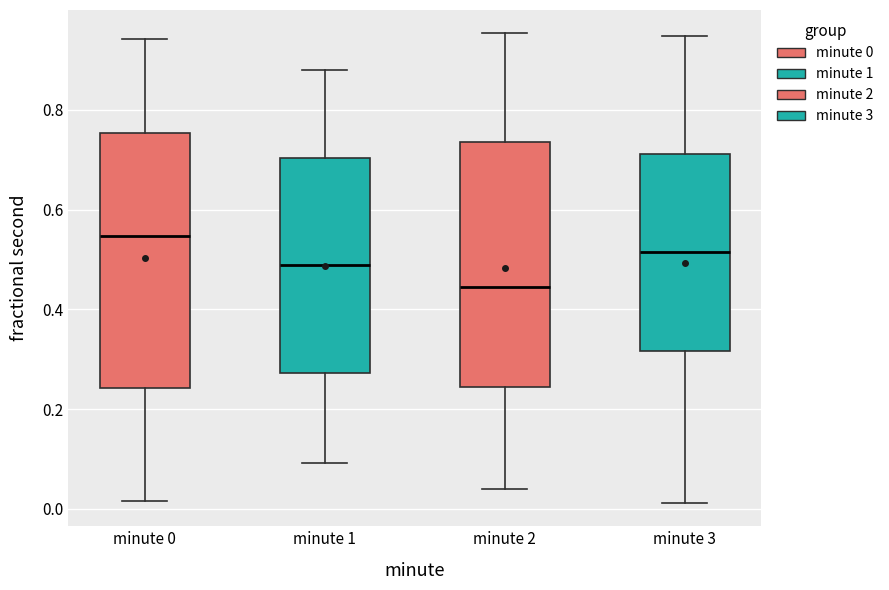

Which box's median line is the highest?

minute 0